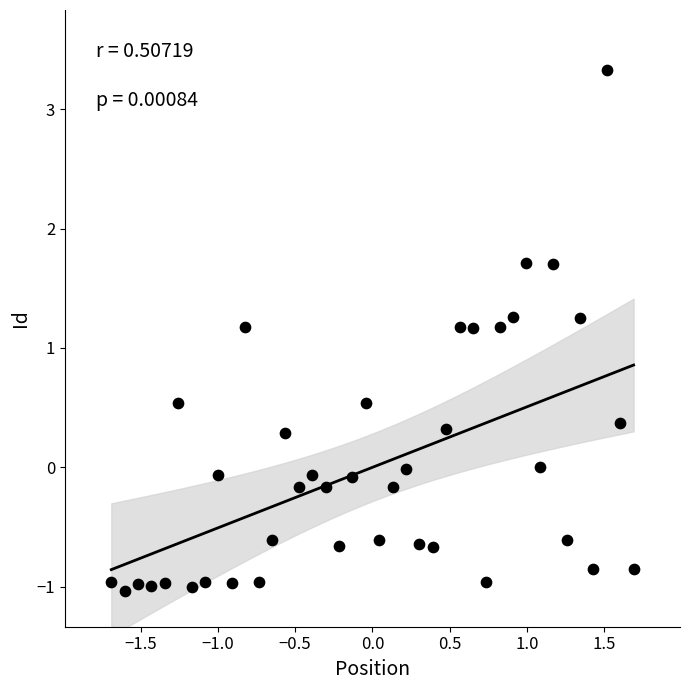

What is the range of X values (max minus min)?

3.4